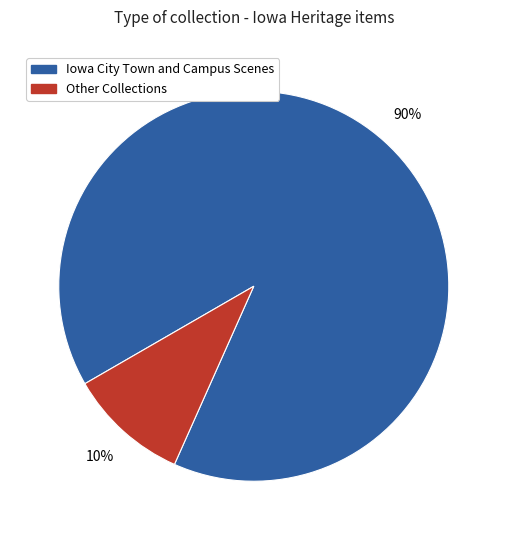

To the nearest percent, what portion does Iowa City Town and Campus Scenes represent?

90%